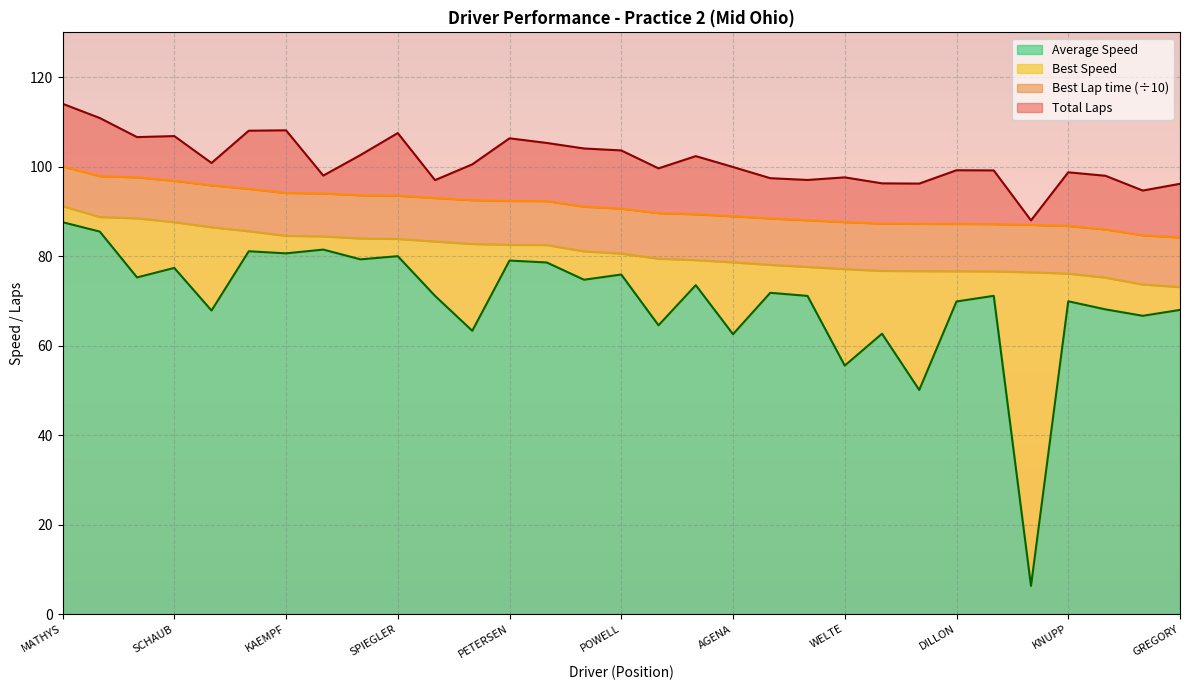

The value of Average Speed at SPIEGLER is 80.0. True or false?

True